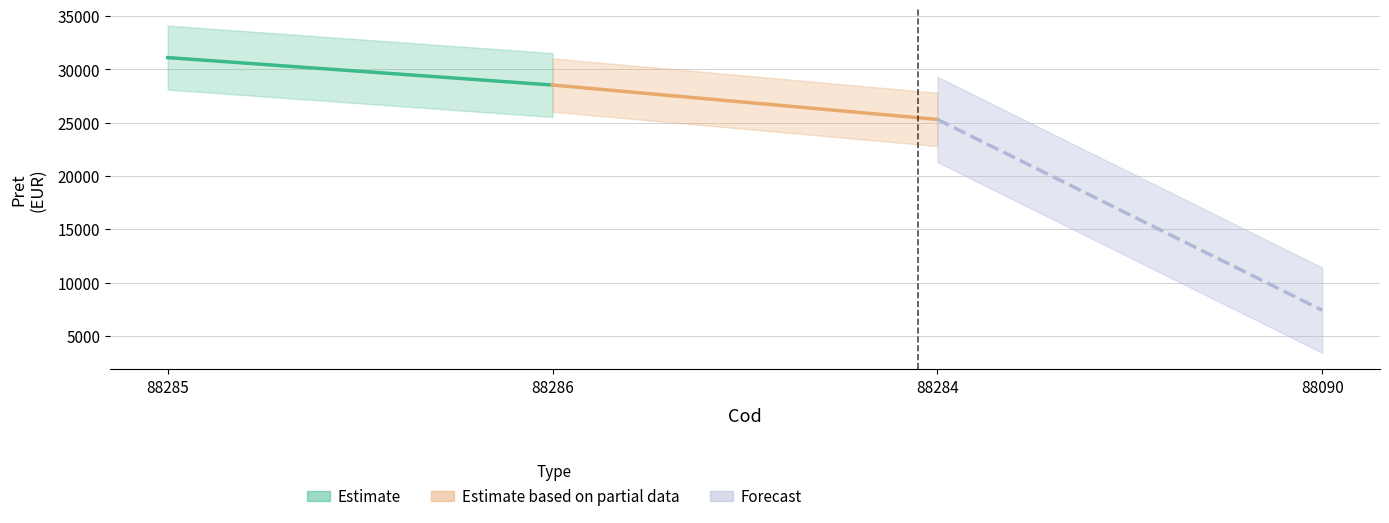

What is the highest value of the Forecast series?

25300